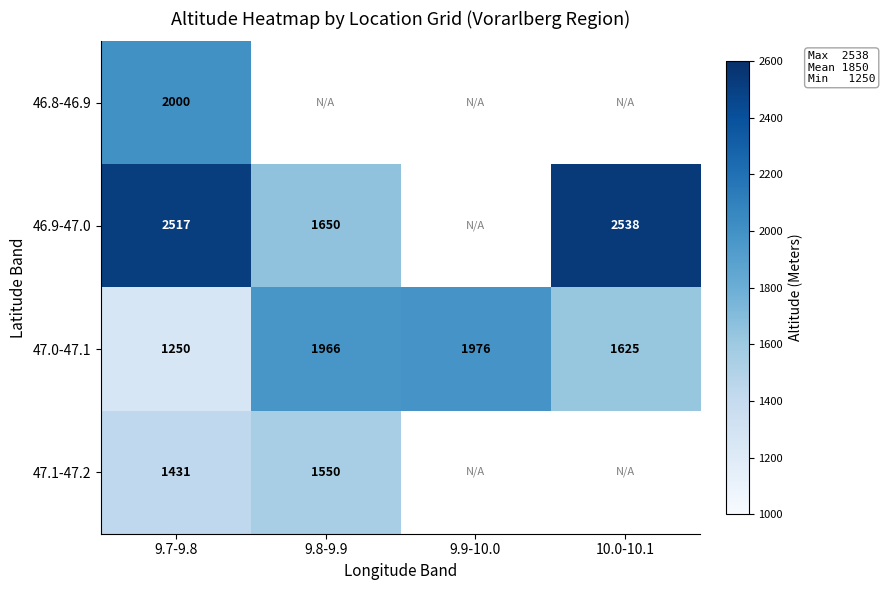

At 9.7-9.8, list the series in order from smallest to largest.

47.0-47.1, 47.1-47.2, 46.8-46.9, 46.9-47.0